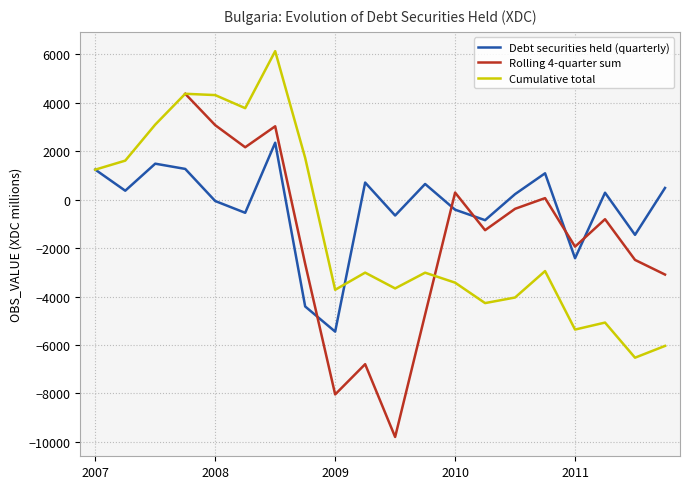

What is the difference between the maximum and minimum values in the Debt securities held (quarterly) series?

7800